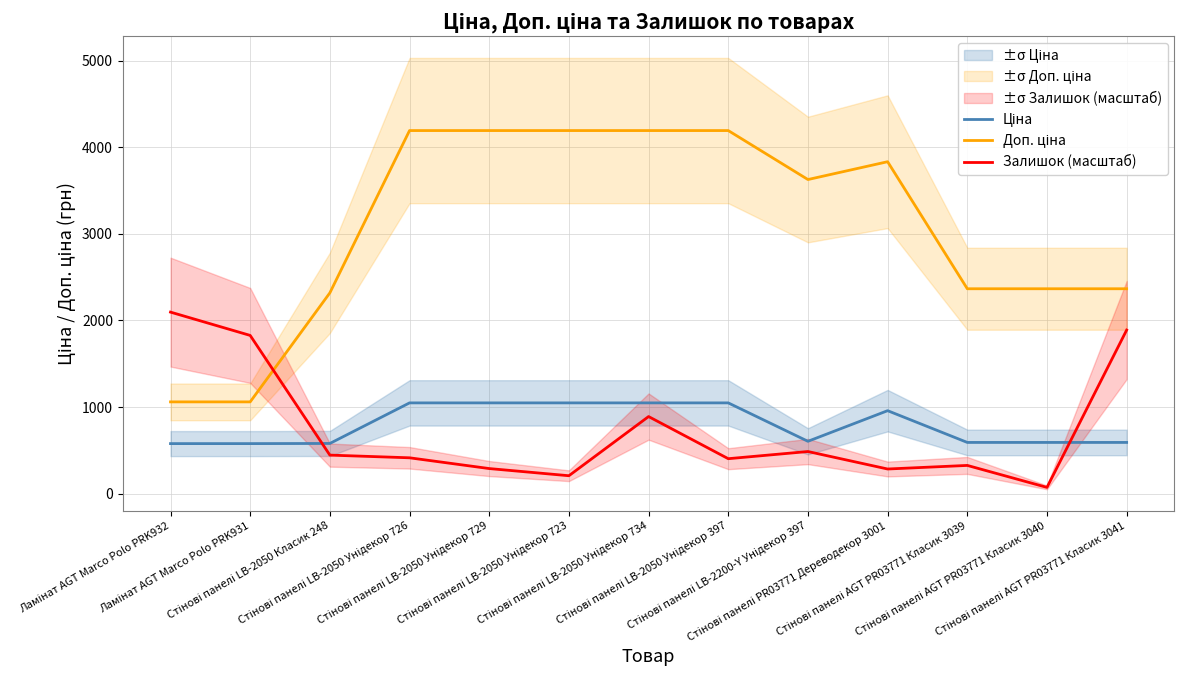

Is it true that Ціна equals 223.5 at Стінові панелі AGT PR03771 Класик 3040?

False